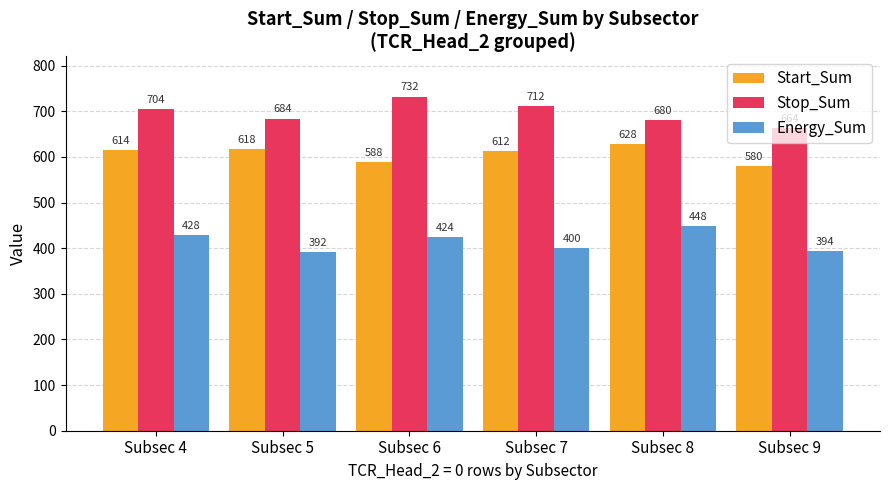

Where does the Energy_Sum series first go above 424?

Subsec 4